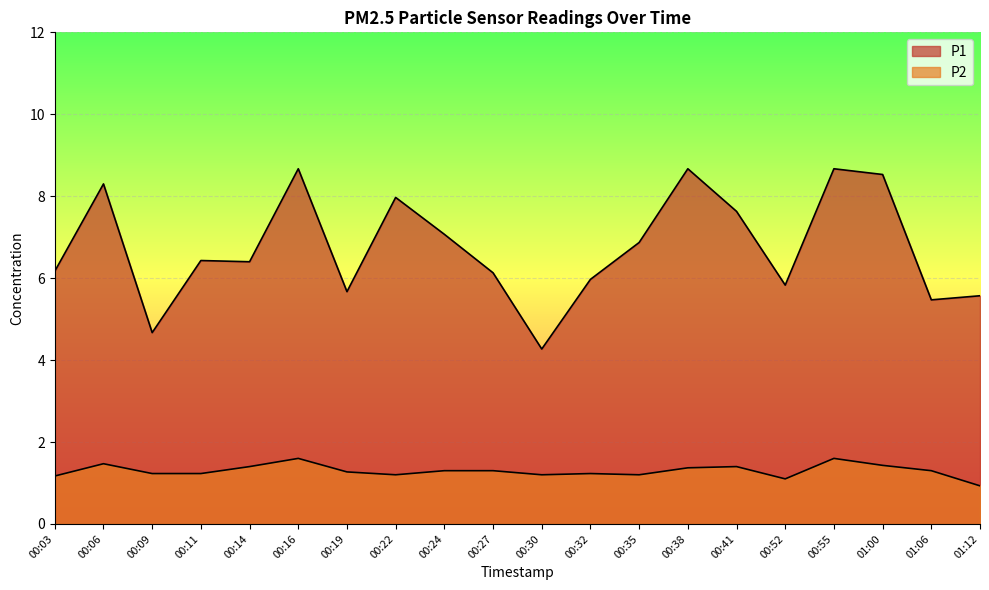

Reading left to right, what are all the values shown in this chart?

P1: 6.2	8.3	4.7	6.4	6.4	8.7	5.7	8.0	7.1	6.1	4.3	6.0	6.9	8.7	7.6	5.8	8.7	8.5	5.5	5.6
P2: 1.2	1.5	1.2	1.2	1.4	1.6	1.3	1.2	1.3	1.3	1.2	1.2	1.2	1.4	1.4	1.1	1.6	1.4	1.3	0.9